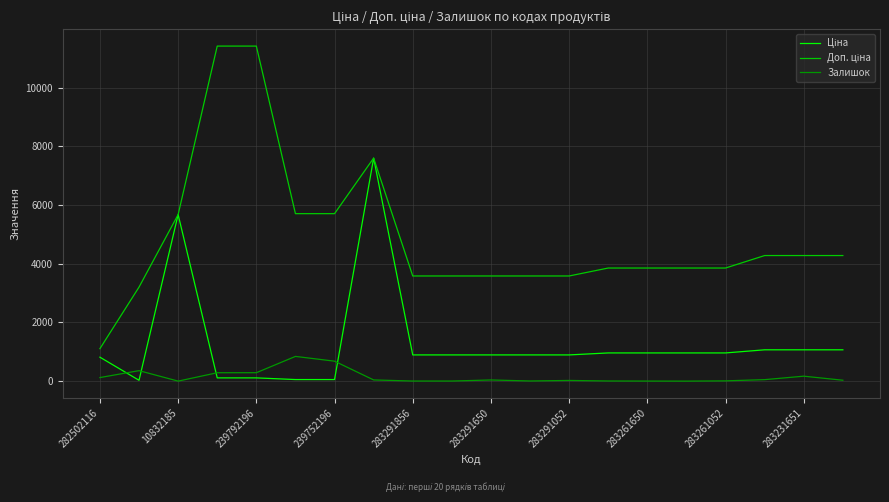

The Залишок series shows 172.0 at 283231651. True or false?

True